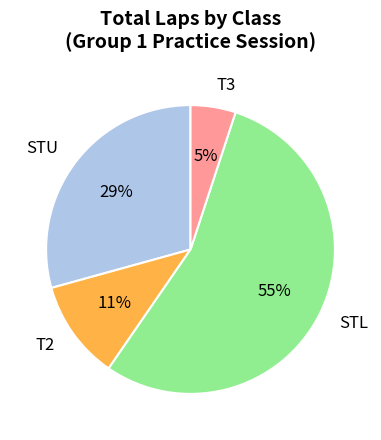

To the nearest percent, what is the average slice percentage?

25%